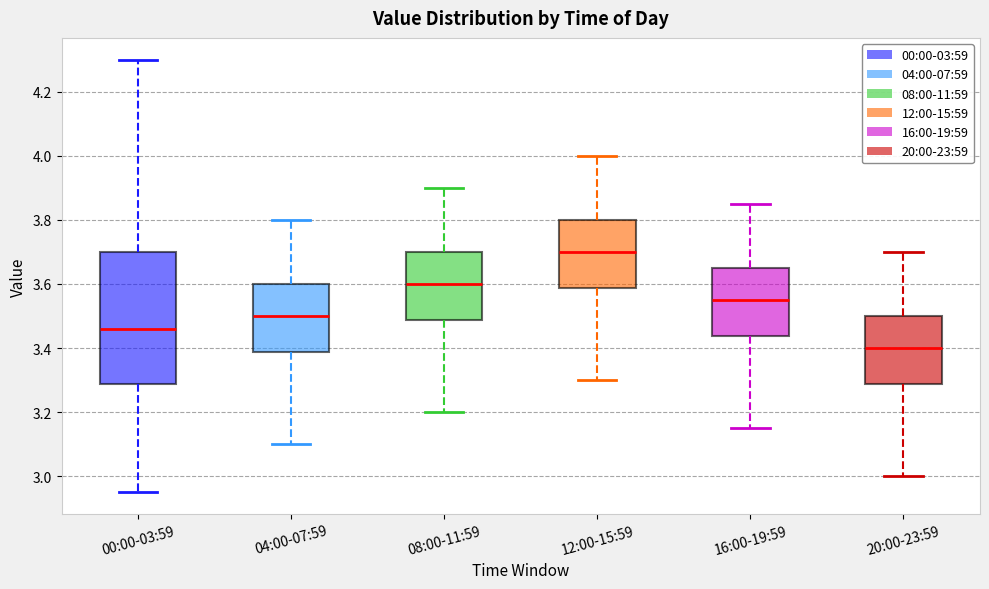

Reading left to right, read every box against the y-axis: the position of its median line, the range the box covers, and the ends of its whiskers. The values are not printed on the chart, so give them approximately, as read against the axis.

00:00-03:59: median 3.46, box 3.28 to 3.70, whiskers 2.96 to 4.30
04:00-07:59: median 3.50, box 3.38 to 3.60, whiskers 3.10 to 3.80
08:00-11:59: median 3.60, box 3.48 to 3.70, whiskers 3.20 to 3.90
12:00-15:59: median 3.70, box 3.58 to 3.80, whiskers 3.30 to 4.00
16:00-19:59: median 3.56, box 3.44 to 3.66, whiskers 3.16 to 3.86
20:00-23:59: median 3.40, box 3.28 to 3.50, whiskers 3.00 to 3.70